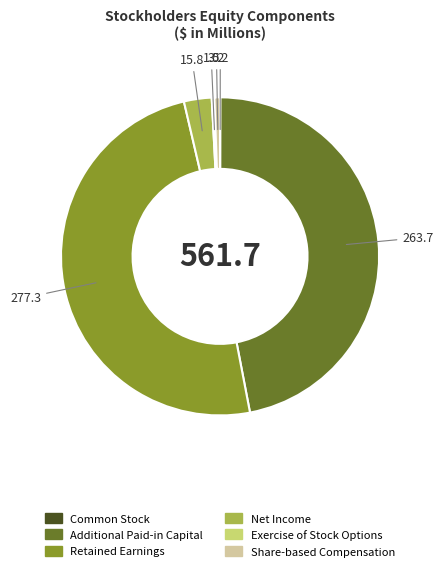

Which category has the biggest portion of the pie?

Retained Earnings